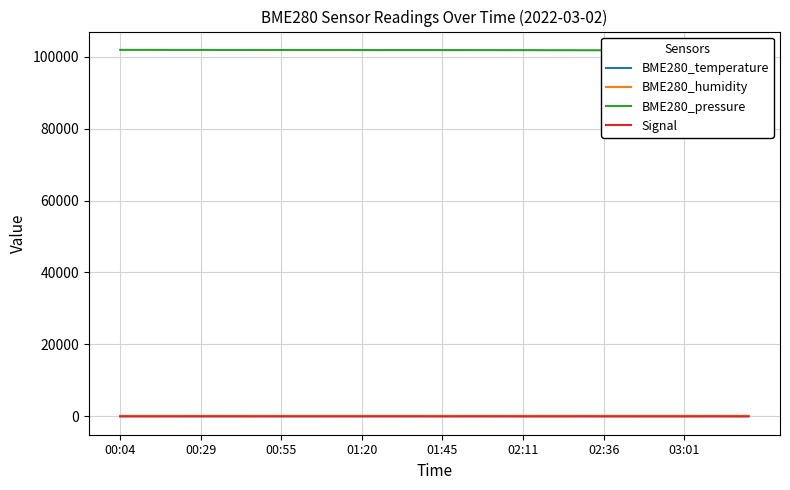

Reading left to right, list all the values displayed in this chart.

BME280_temperature: -0.0	0.0	-0.1	-0.1	-0.1	-0.2	-0.2	-0.2	-0.2	-0.2	-0.2	-0.2	-0.2	-0.2	-0.4	-0.6	-0.5	-0.5	-0.5	-0.5	-0.6	-0.6	-0.6	-0.7	-0.7	-0.7	-0.8	-0.8	-0.8	-0.9	-0.9	-0.9	-1.0	-1.0	-1.0	-1.1	-1.0	-1.0	-1.1	-1.1
BME280_humidity: 79.9	80.3	80.2	80.1	79.9	81.0	81.2	81.0	79.8	80.3	80.2	79.7	80.1	80.0	79.5	79.8	80.6	81.0	81.7	81.7	81.0	80.8	81.0	81.7	82.3	82.3	82.6	83.0	84.1	83.7	84.2	83.5	83.3	84.3	84.7	84.6	84.3	84.4	84.1	85.0
BME280_pressure: 101977.0	101978.7	101976.4	101968.0	101969.3	101965.9	101965.0	101962.8	101957.8	101952.1	101944.9	101945.1	101941.8	101938.4	101943.9	101931.2	101918.8	101928.0	101923.7	101929.6	101921.9	101923.1	101912.9	101910.2	101906.6	101905.7	101895.2	101885.6	101883.8	101872.4	101872.4	101873.3	101875.1	101865.9	101867.9	101863.6	101857.8	101858.1	101858.4	101854.6
Signal: -65.0	-67.0	-69.0	-68.0	-65.0	-67.0	-61.0	-66.0	-72.0	-67.0	-66.0	-65.0	-64.0	-67.0	-67.0	-65.0	-69.0	-67.0	-65.0	-70.0	-70.0	-70.0	-67.0	-67.0	-69.0	-70.0	-70.0	-71.0	-70.0	-68.0	-70.0	-70.0	-72.0	-71.0	-71.0	-70.0	-69.0	-68.0	-71.0	-71.0